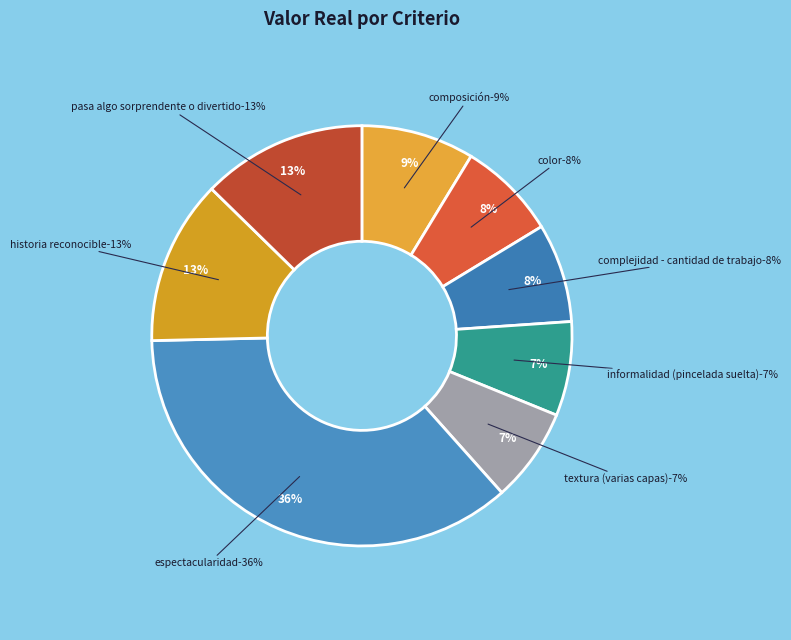

What portion of the pie excludes complejidad - cantidad de trabajo?

92.4%